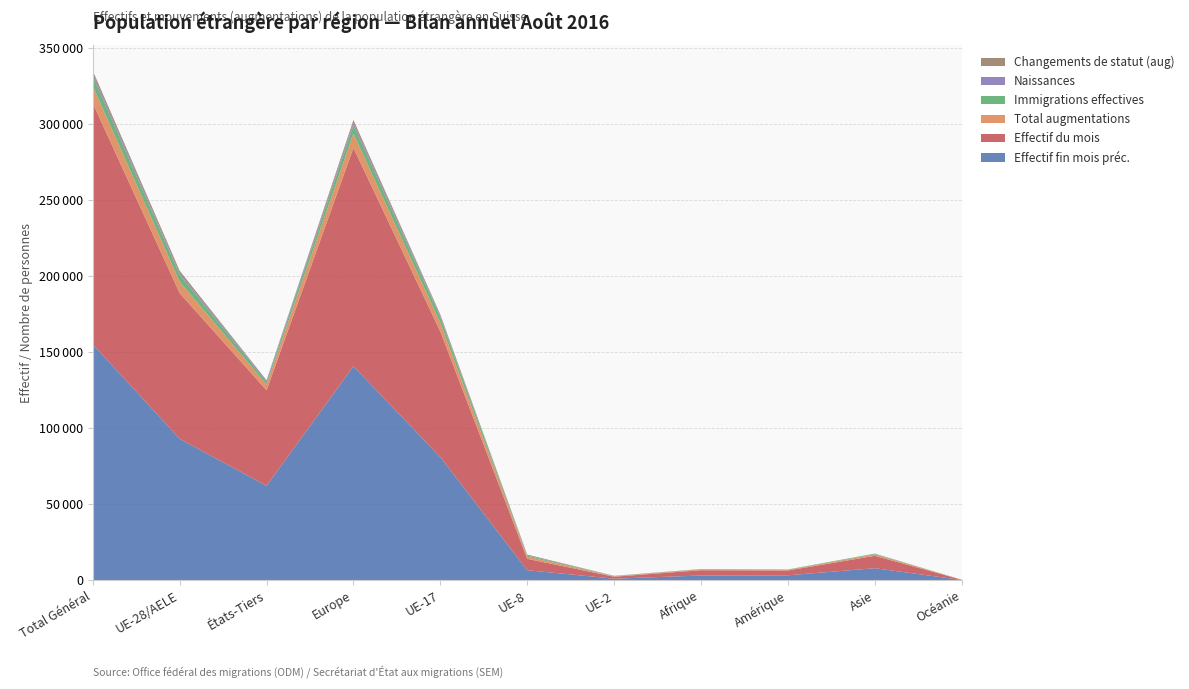

Reading right to left, what are all the values shown in this chart?

Effectif fin mois préc.: 148	7899	3215	3107	1005	6574	80973	140709	62111	93028	155139
Effectif du mois: 154	8143	3185	3461	1280	7498	82640	143639	62822	95825	158647
Total augmentations: 23	911	350	534	305	1393	5702	9478	3785	7520	11305
Immigrations effectives: 21	419	275	151	161	733	3477	5320	1754	4433	6187
Naissances: 0	75	24	106	25	84	880	1776	958	1023	1981
Changements de statut (aug): 2	74	16	1	117	554	1034	1754	138	1709	1847